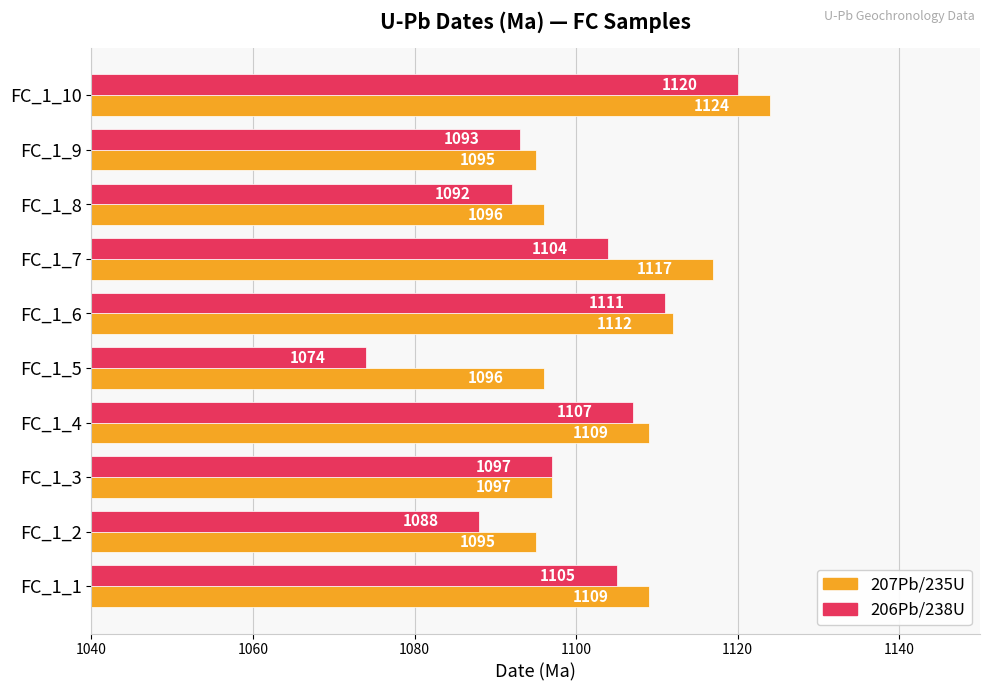

List the series in order of their peak value, lowest first.

206Pb/238U, 207Pb/235U